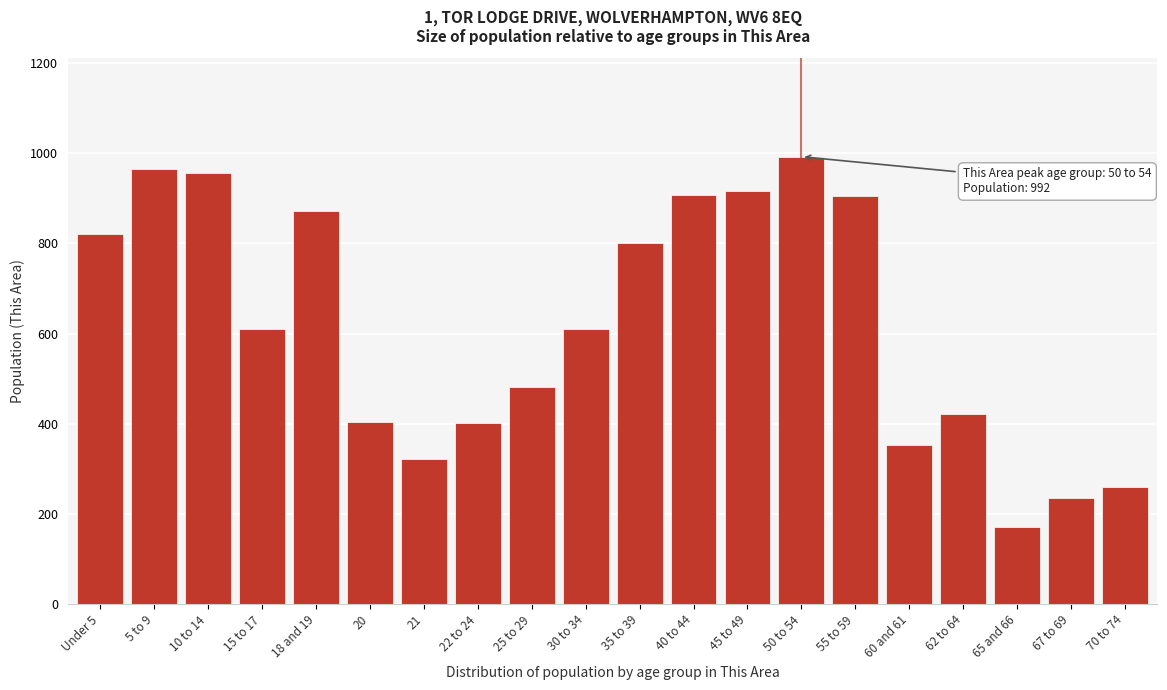

What is the difference between the values at Under 5 and 62 to 64?

400